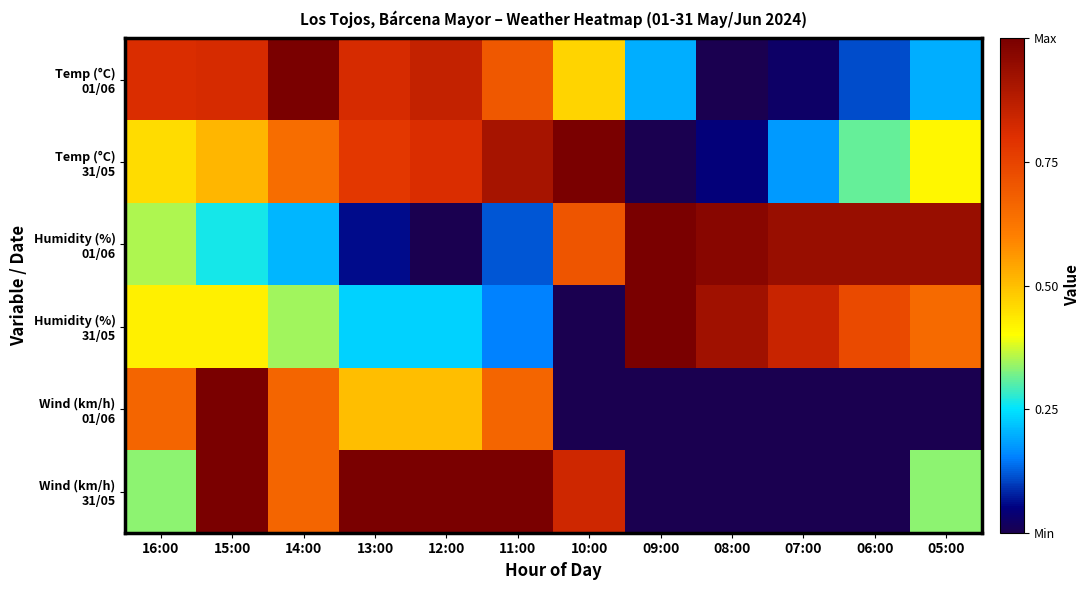

Which label corresponds to the largest value in the chart?

14:00